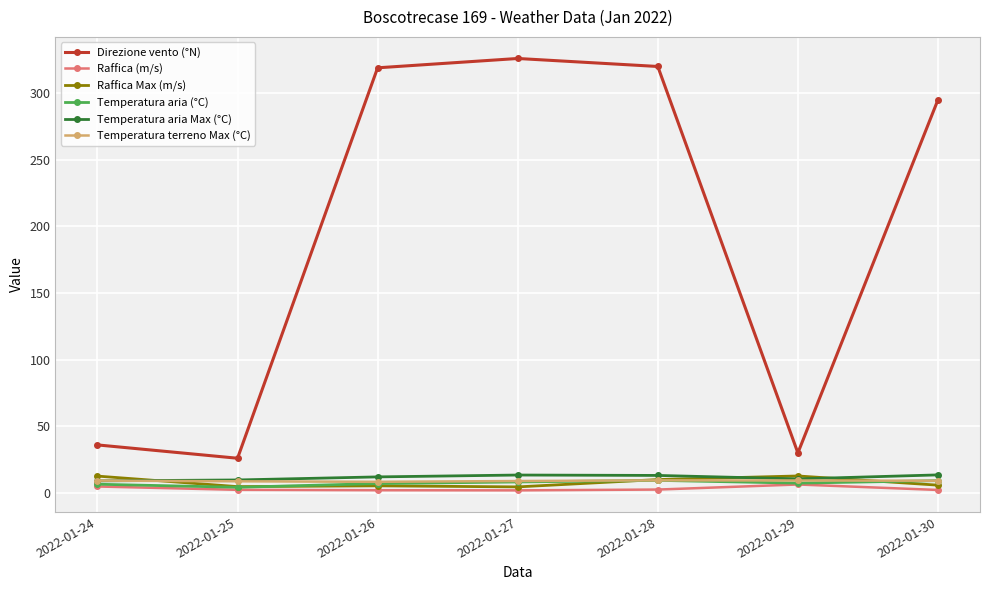

True or false: Temperatura aria Max (°C) and Raffica Max (m/s) cross at least once.

True